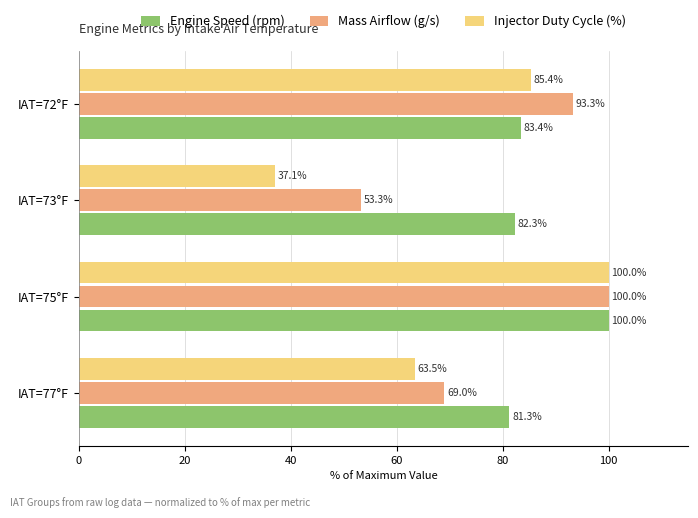

Which series has the largest total across all categories?

Engine Speed (rpm)